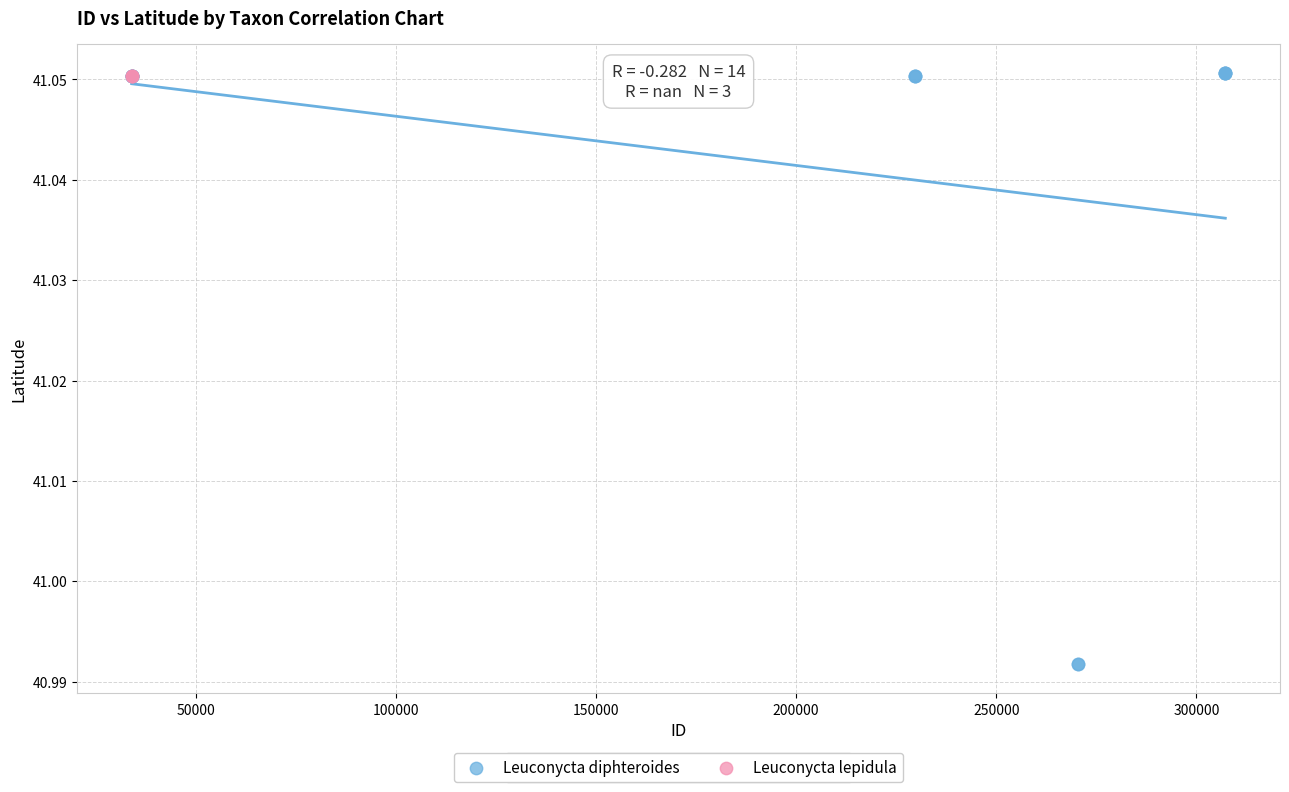

What are all the series names shown in the legend?

Leuconycta diphteroides, Leuconycta lepidula